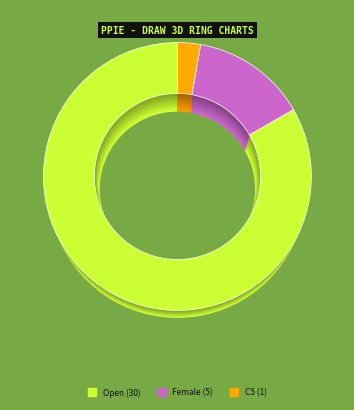

What is the total percentage of C5 and Open?

86.1%